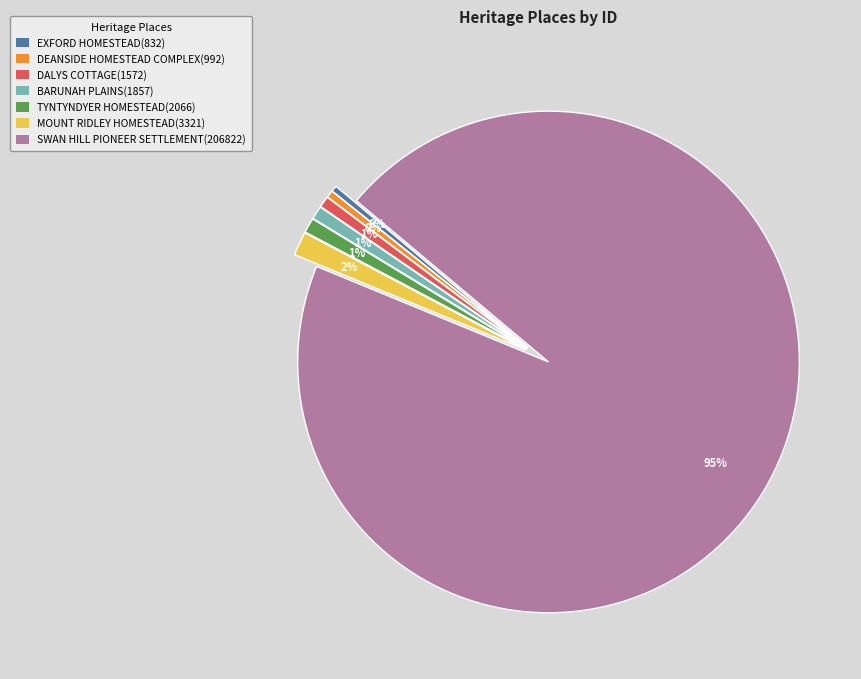

Is the sum of SWAN HILL PIONEER SETTLEMENT(206822) and MOUNT RIDLEY HOMESTEAD(3321) greater than half?

Yes